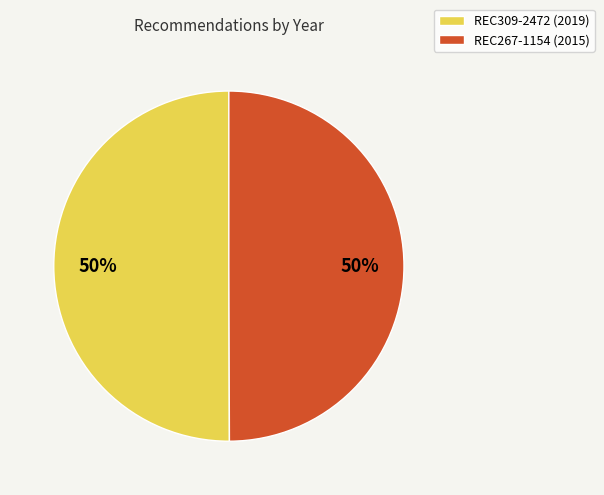

What percentage is the REC267-1154 (2015) slice, to the nearest percent?

50%